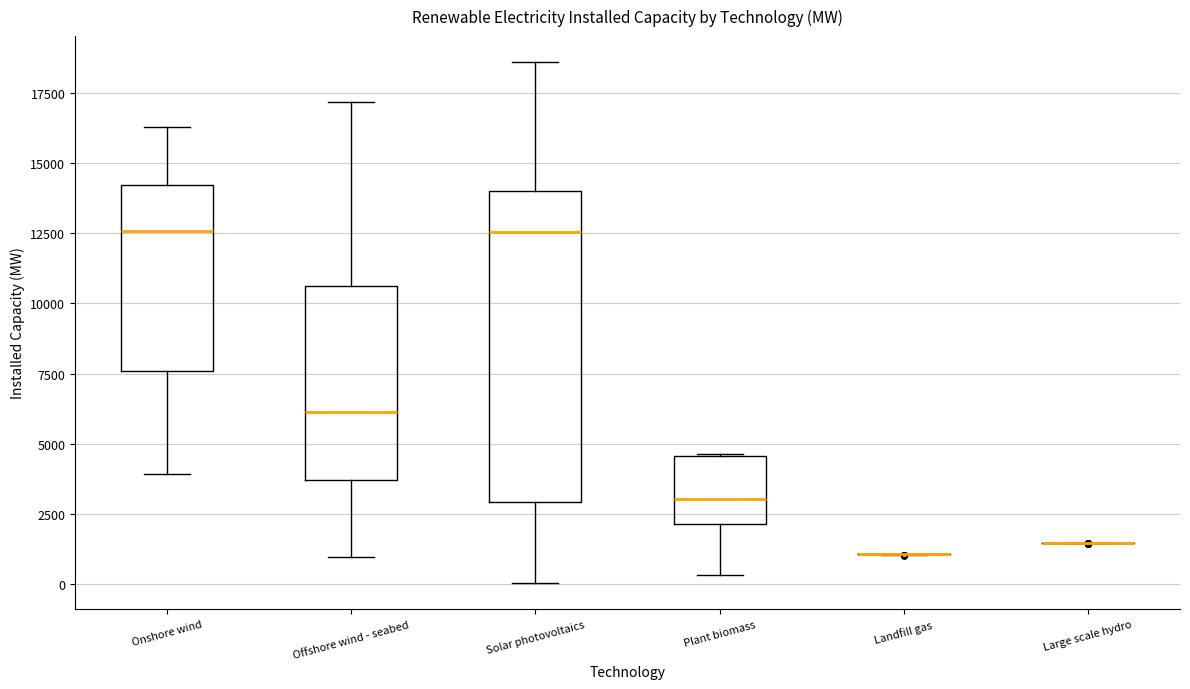

Which box is the tallest, from its lower edge to its upper edge?

Solar photovoltaics